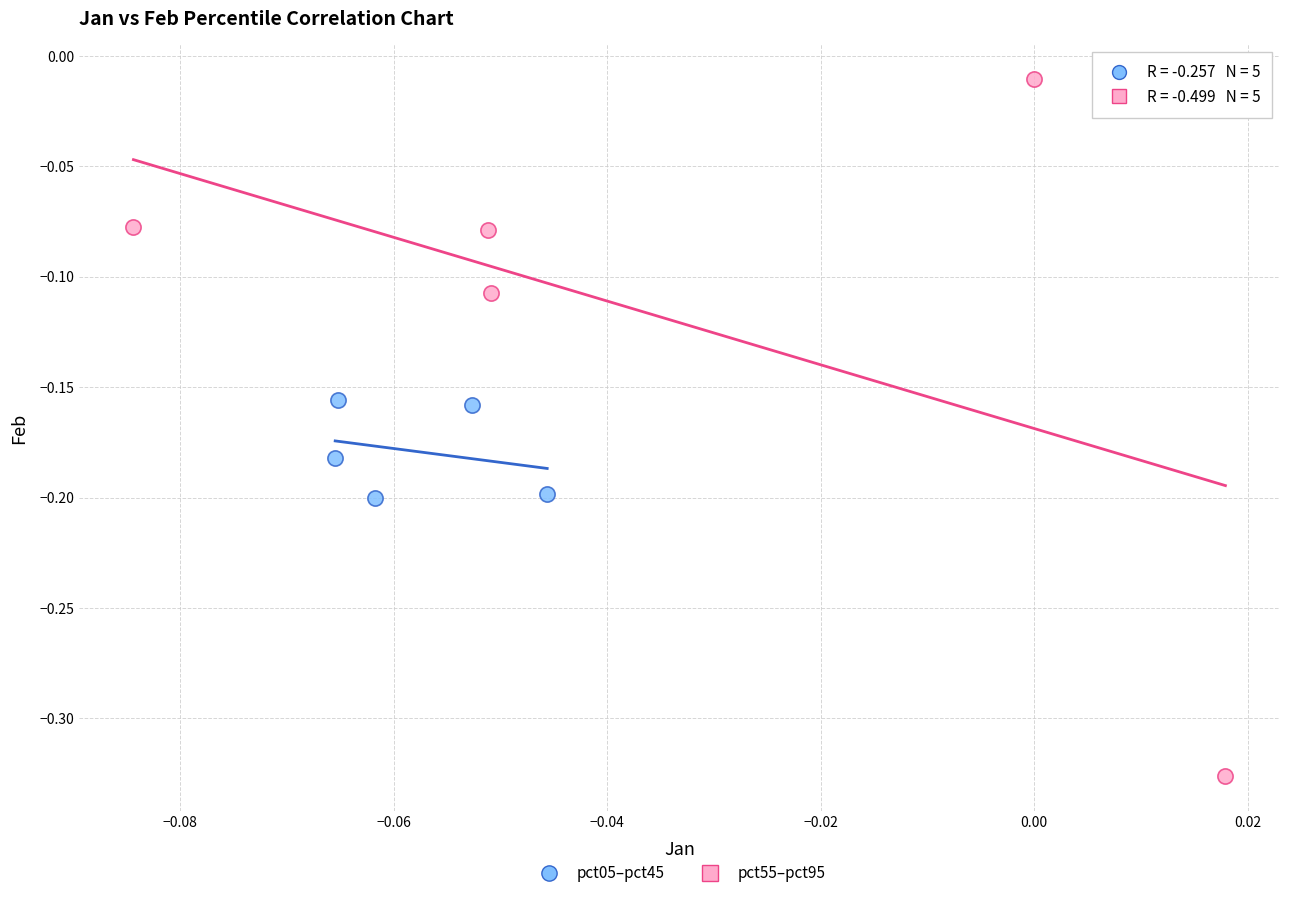

What are all the series names shown in the legend?

pct05–pct45, pct55–pct95